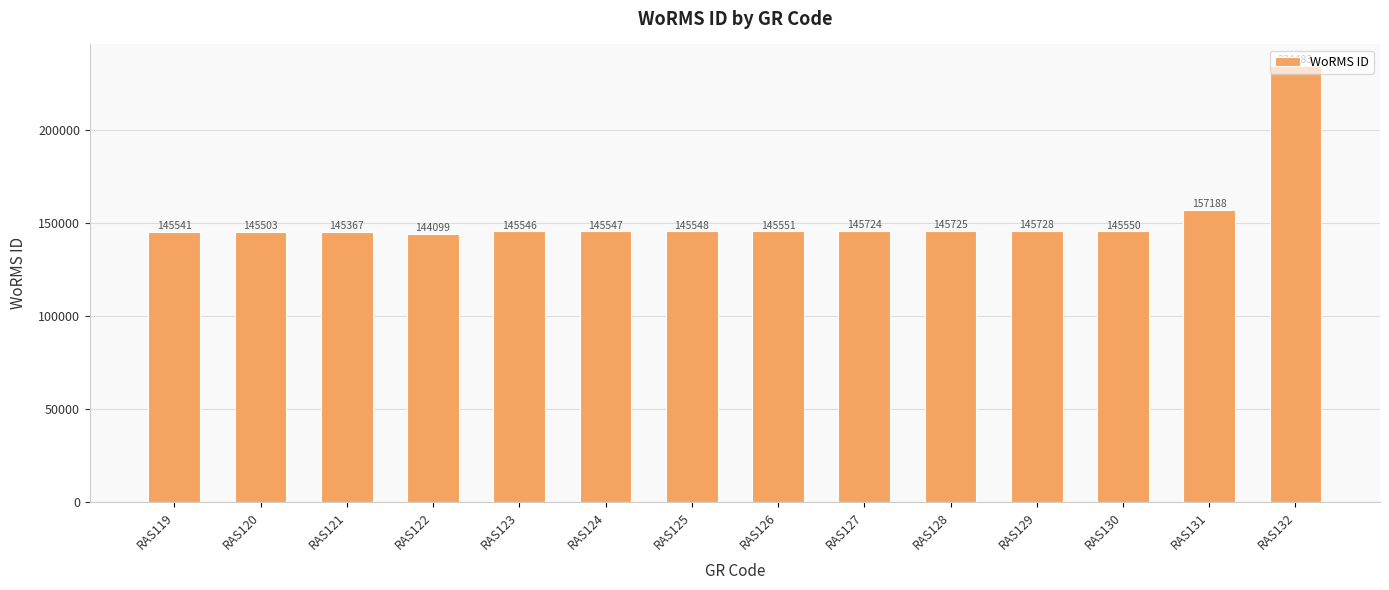

How many values are below 145550?

7